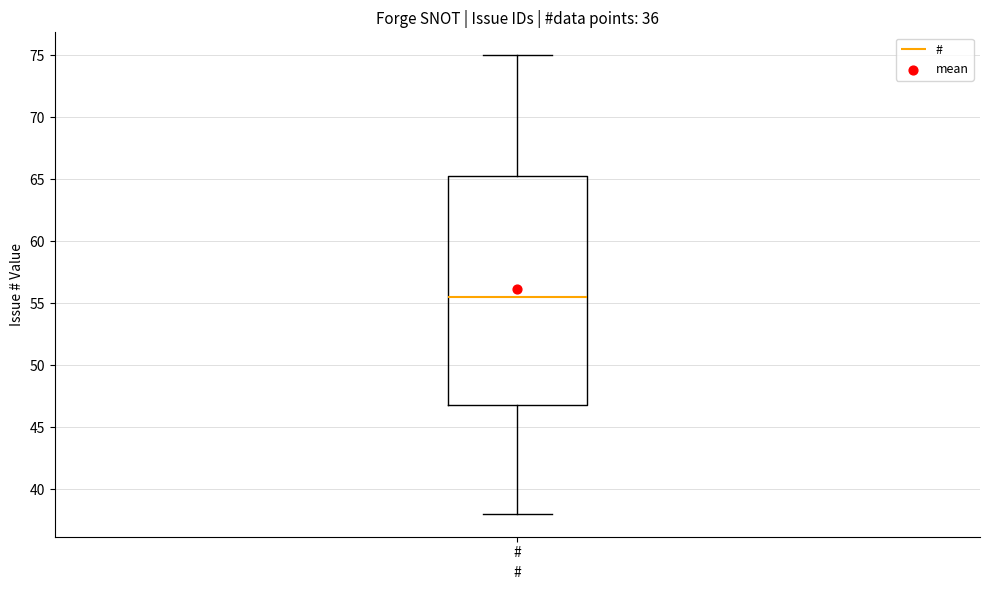

Transcribe this box plot: give where the median line is, the range the box spans, and where the two whiskers end, as read against the y-axis. The values are not printed on the chart, so give them approximately, as read against the axis.

median 55.5, box 47.0 to 65.5, whiskers 38.0 to 75.0